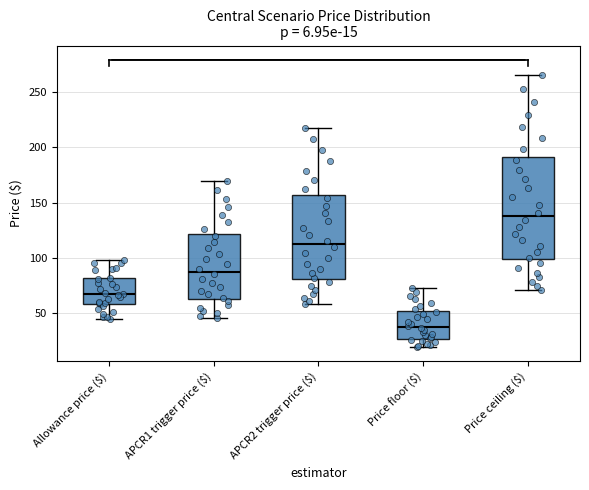

Comparing the boxes themselves (not the whiskers), which one is the tallest?

Price ceiling ($)